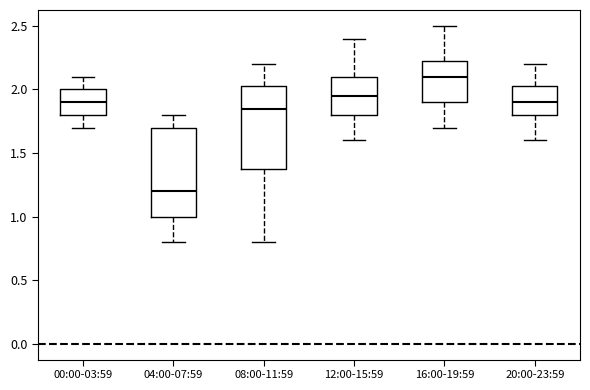

Reading left to right, read every box against the y-axis: the position of its median line, the range the box covers, and the ends of its whiskers. The values are not printed on the chart, so give them approximately, as read against the axis.

00:00-03:59: median 1.90, box 1.80 to 2.00, whiskers 1.70 to 2.10
04:00-07:59: median 1.20, box 1.00 to 1.70, whiskers 0.80 to 1.80
08:00-11:59: median 1.85, box 1.40 to 2.05, whiskers 0.80 to 2.20
12:00-15:59: median 1.95, box 1.80 to 2.10, whiskers 1.60 to 2.40
16:00-19:59: median 2.10, box 1.90 to 2.25, whiskers 1.70 to 2.50
20:00-23:59: median 1.90, box 1.80 to 2.05, whiskers 1.60 to 2.20